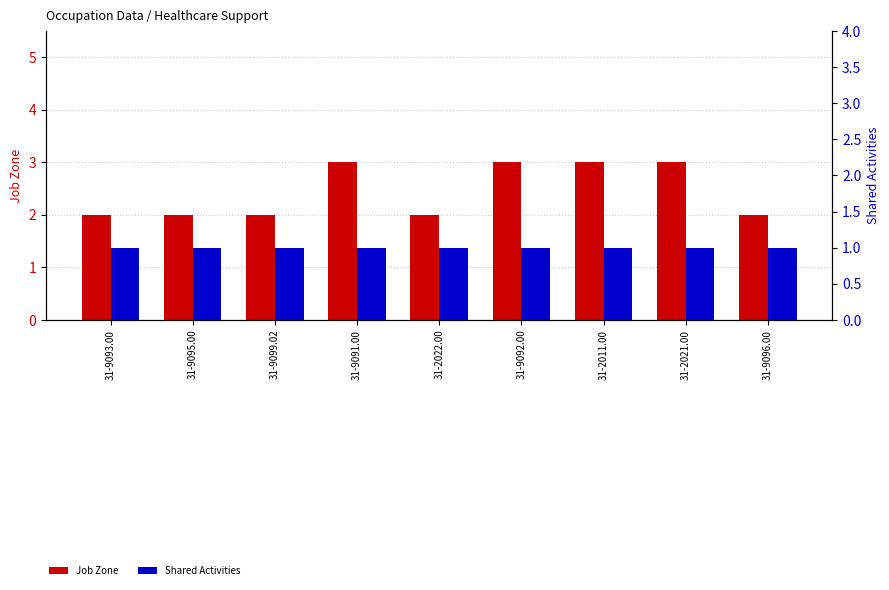

Where is Shared Activities nearest to the value 1?

31-9093.00